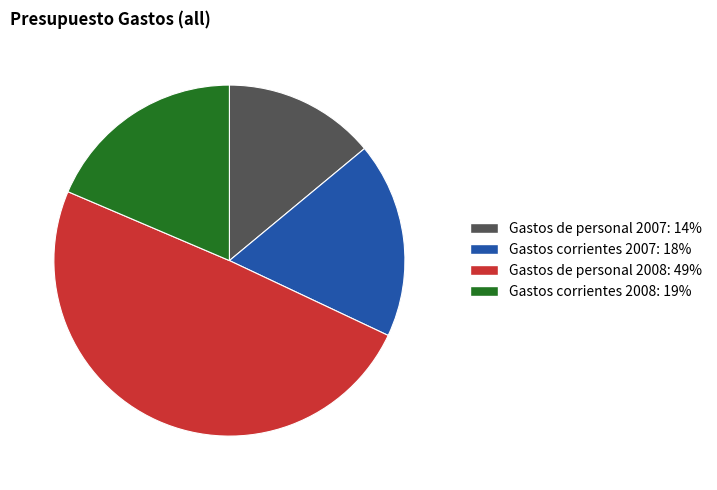

Rank the categories by value from highest to lowest.

Gastos de personal 2008, Gastos corrientes 2008, Gastos corrientes 2007, Gastos de personal 2007